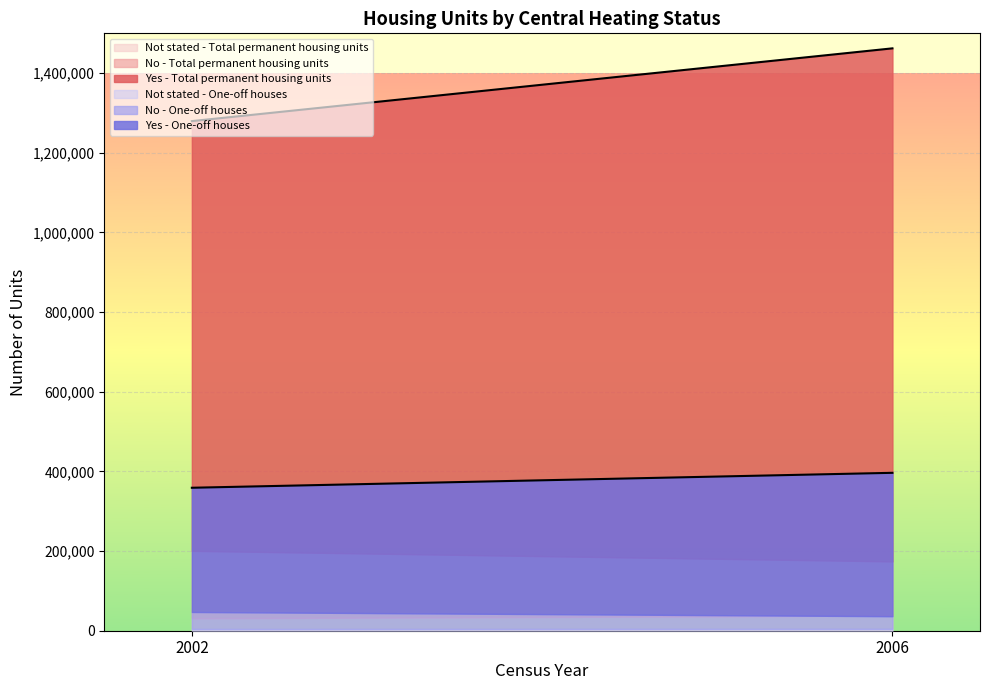

Reading left to right, transcribe all the data shown in this chart.

Yes - Total permanent housing units: 2002=1079055	2006=1288261
No - Total permanent housing units: 2002=169325	2006=136155
Not stated - Total permanent housing units: 2002=31237	2006=37880
Yes - One-off houses: 2002=311859	2006=360015
No - One-off houses: 2002=42877	2006=31854
Not stated - One-off houses: 2002=4243	2006=4617